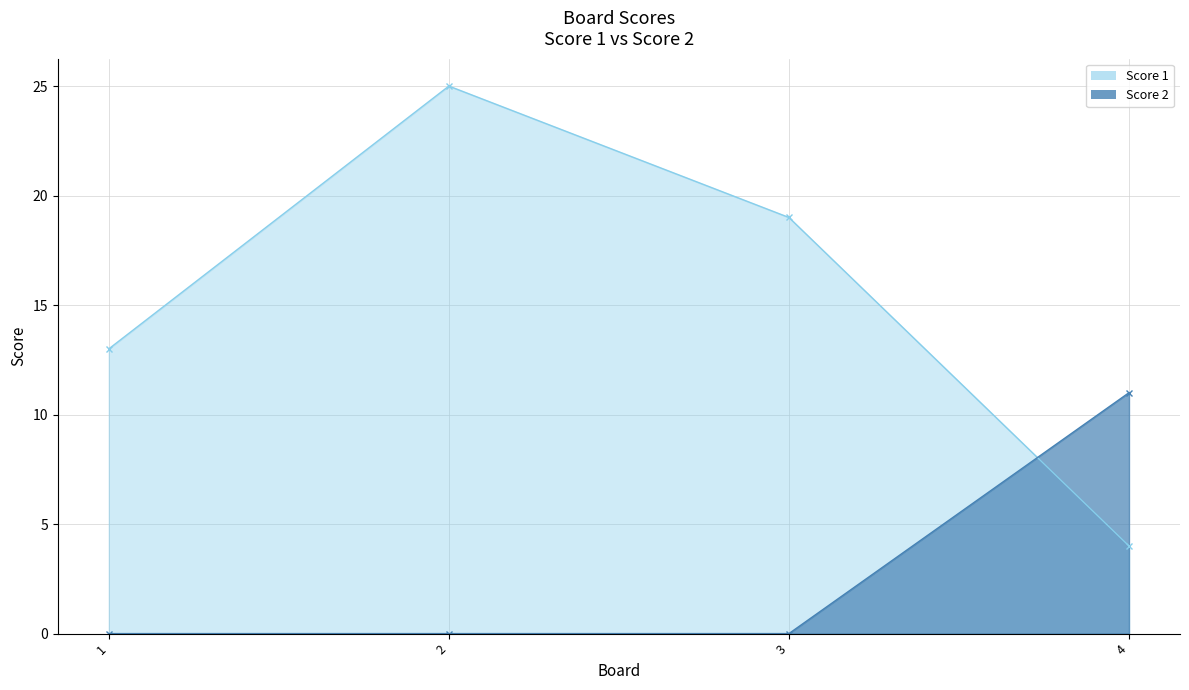

Where do Score 2 and Score 1 first cross each other?

3 and 4